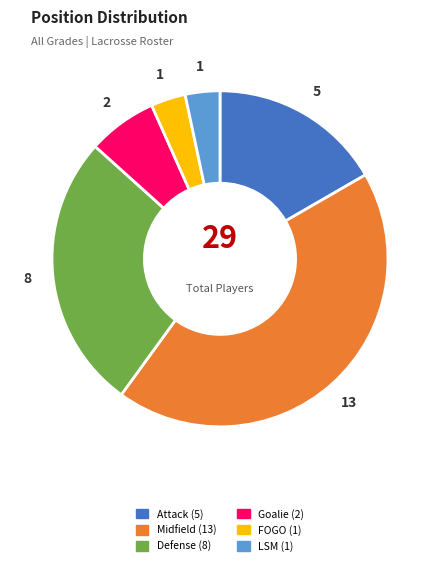

Does Goalie account for over 50% of the chart?

No